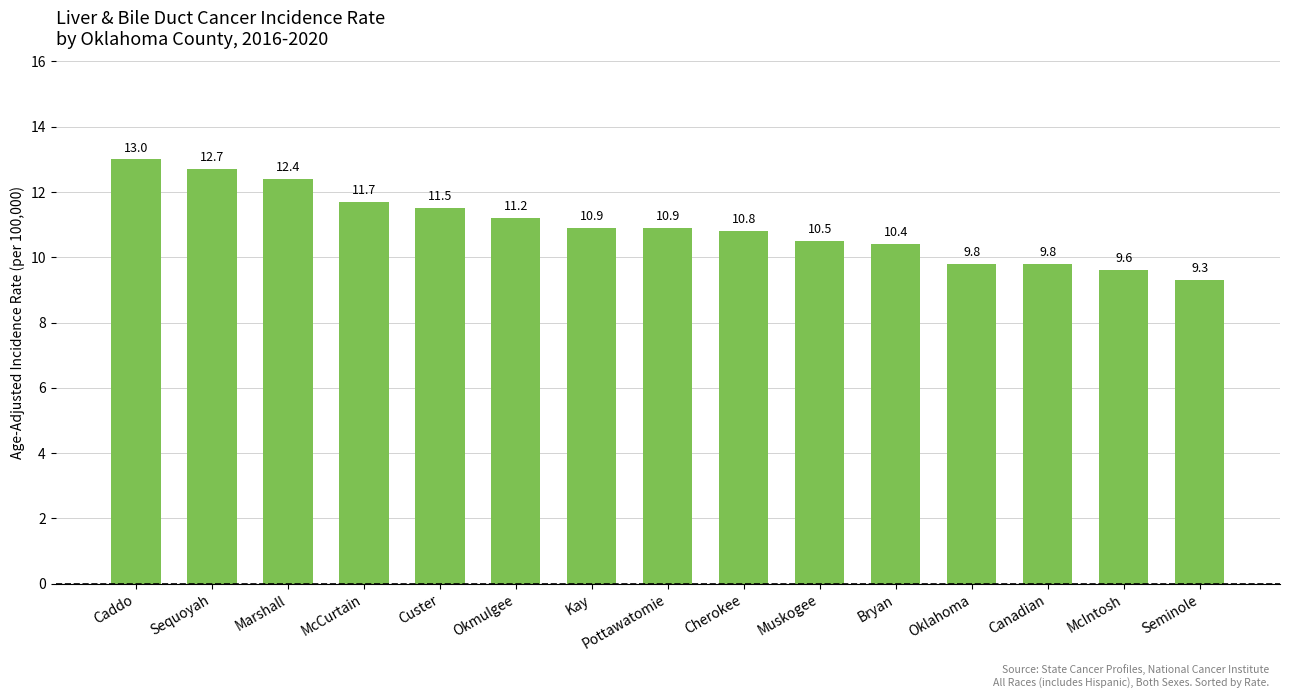

Which category has the highest value across all series?

Caddo